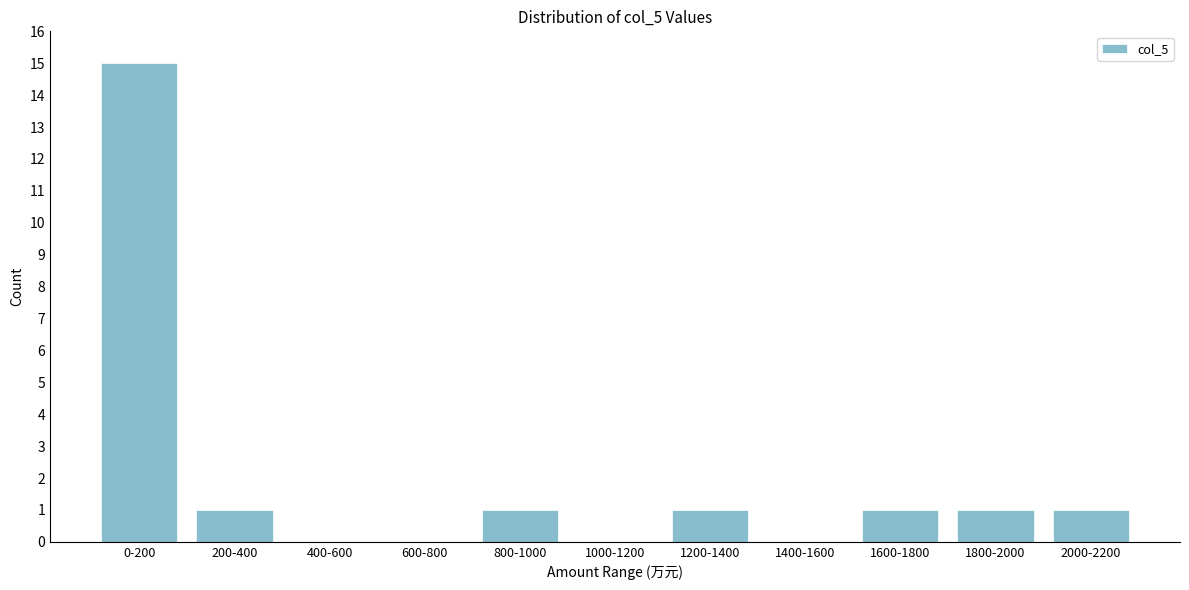

Reading left to right, what are all the values shown in this chart?

0-200=15	200-400=1	400-600=0	600-800=0	800-1000=1	1000-1200=0	1200-1400=1	1400-1600=0	1600-1800=1	1800-2000=1	2000-2200=1